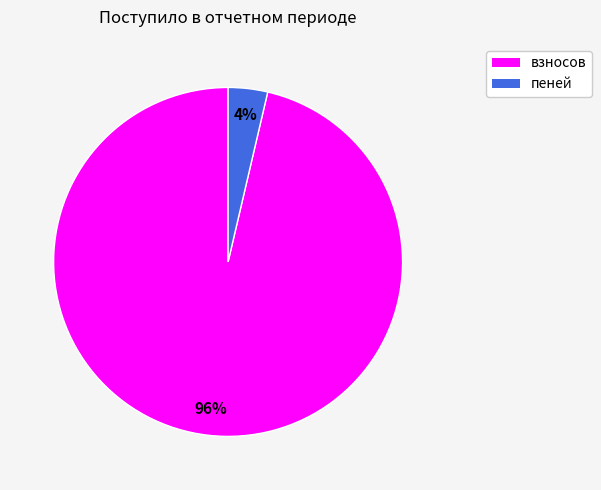

Combined, do пеней and взносов account for over 50%?

Yes